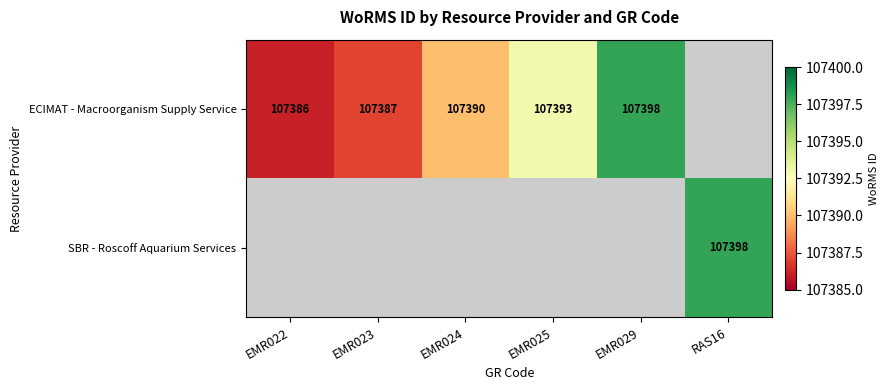

Is it true that ECIMAT - Macroorganism Supply Service equals 107398 at EMR029?

True